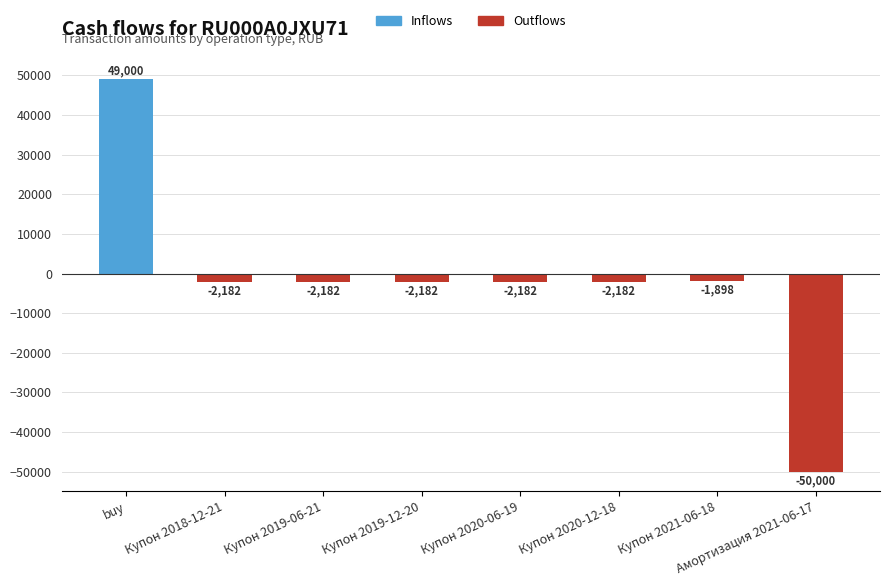

How many distinct data groups are displayed?

2